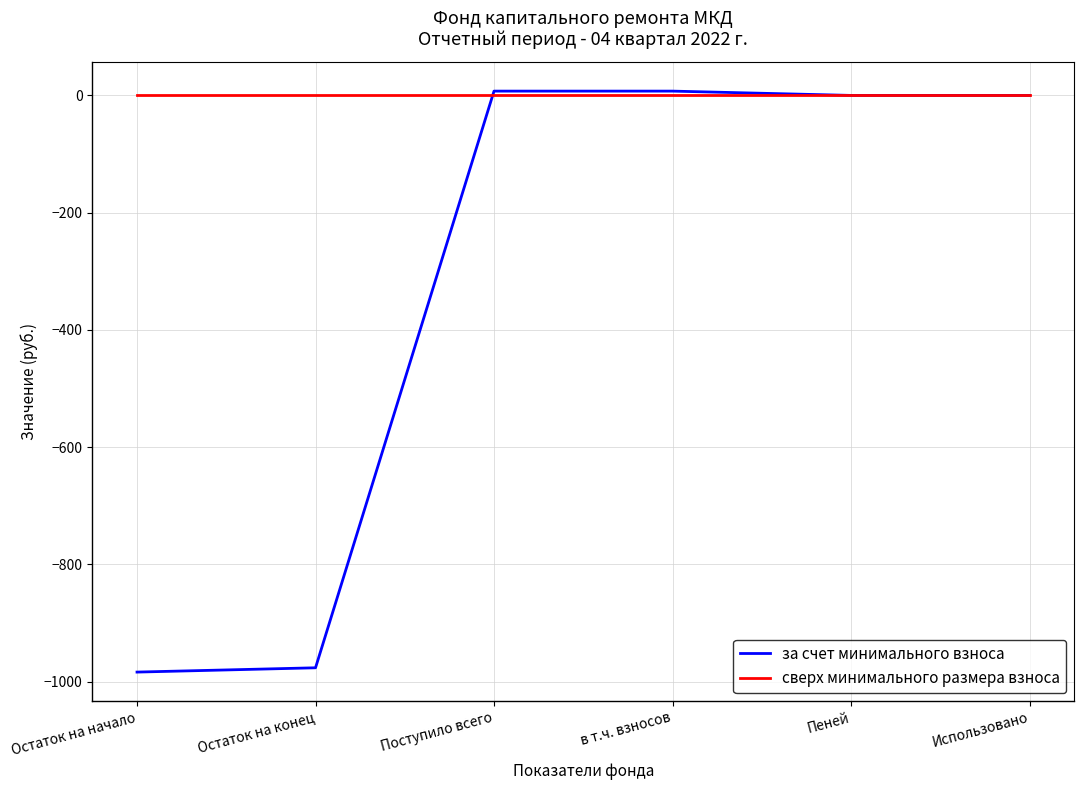

True or false: сверх минимального размера взноса has a value of 0.0 at Поступило всего.

True